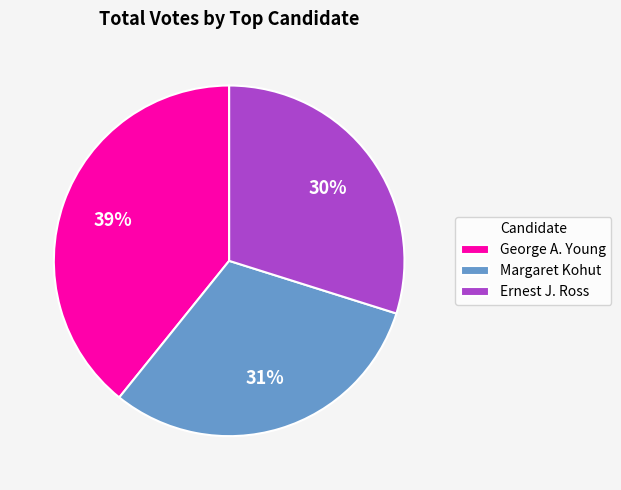

To the nearest percent, what is the average slice percentage?

33%